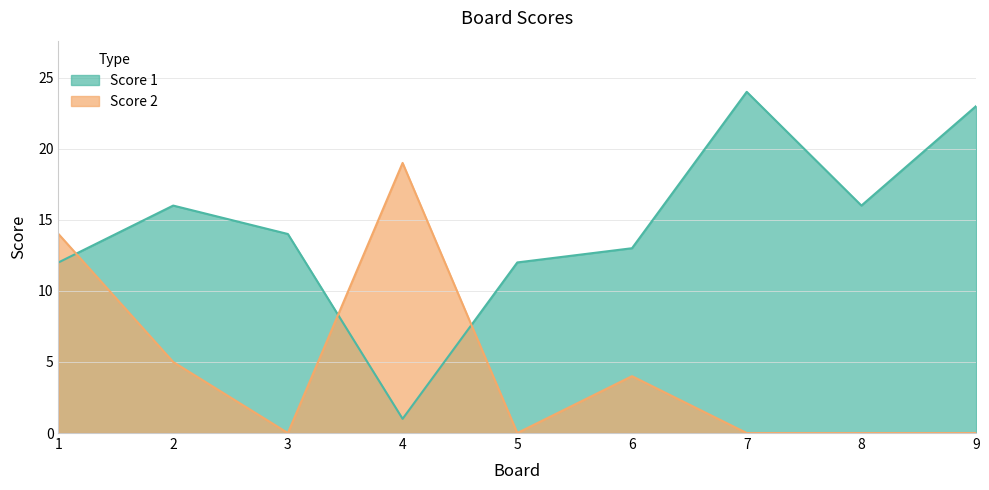

The value of Score 2 at 5 is 0. True or false?

True